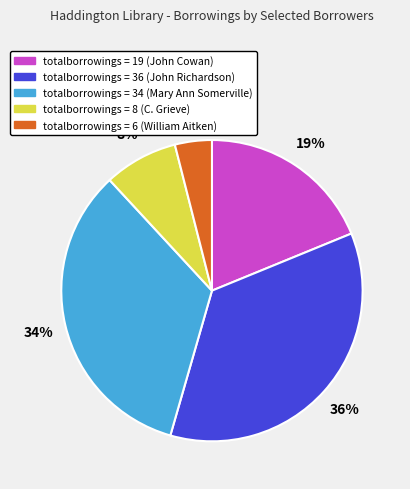

Is there any slice that represents more than half of the pie?

No